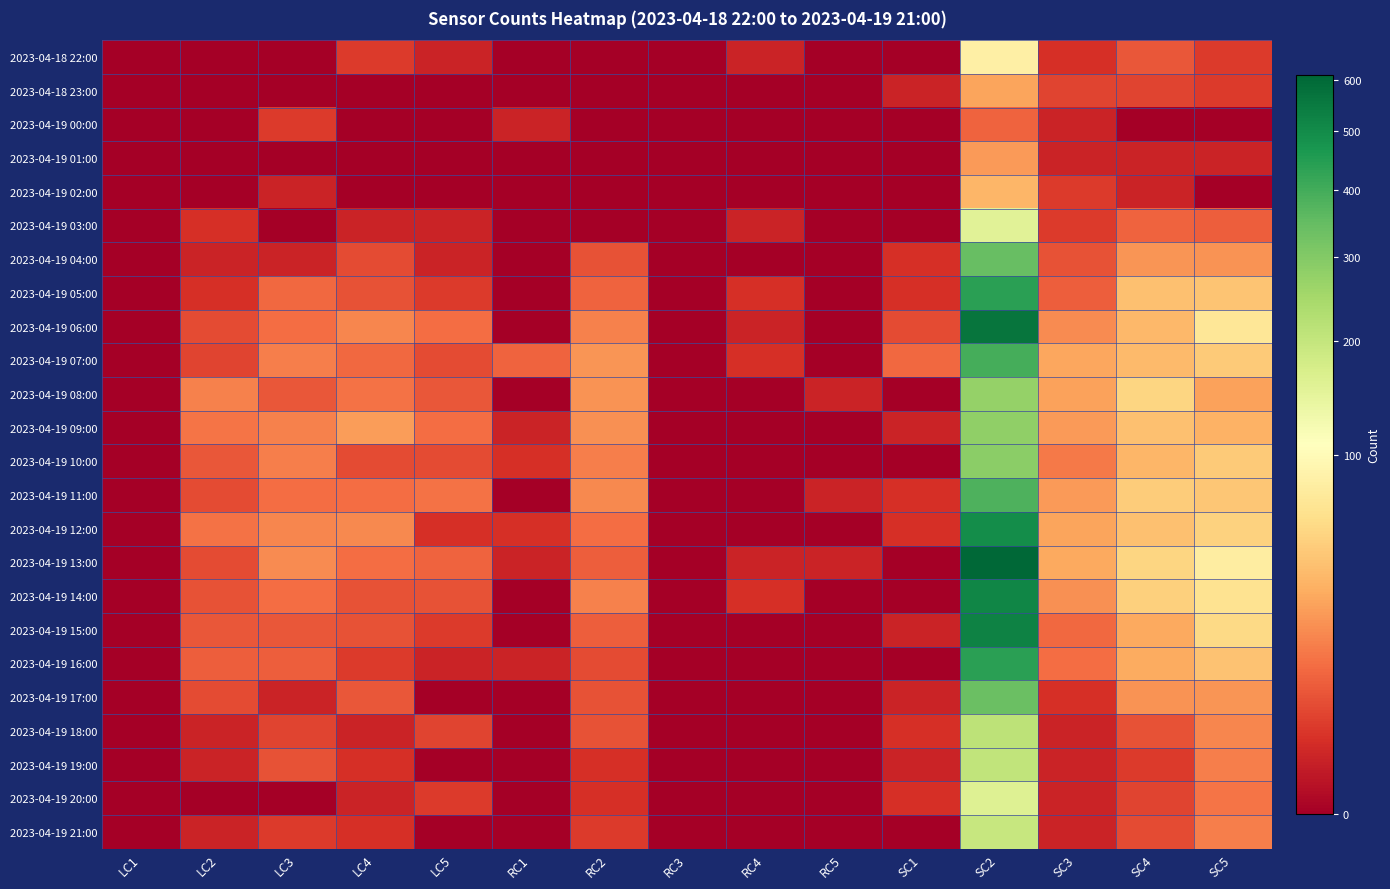

At LC3, list the series in order from smallest to largest.

2023-04-18 22:00, 2023-04-18 23:00, 2023-04-19 01:00, 2023-04-19 03:00, 2023-04-19 20:00, 2023-04-19 02:00, 2023-04-19 04:00, 2023-04-19 17:00, 2023-04-19 00:00, 2023-04-19 21:00, 2023-04-19 18:00, 2023-04-19 19:00, 2023-04-19 08:00, 2023-04-19 15:00, 2023-04-19 16:00, 2023-04-19 05:00, 2023-04-19 06:00, 2023-04-19 11:00, 2023-04-19 14:00, 2023-04-19 07:00, 2023-04-19 10:00, 2023-04-19 09:00, 2023-04-19 12:00, 2023-04-19 13:00